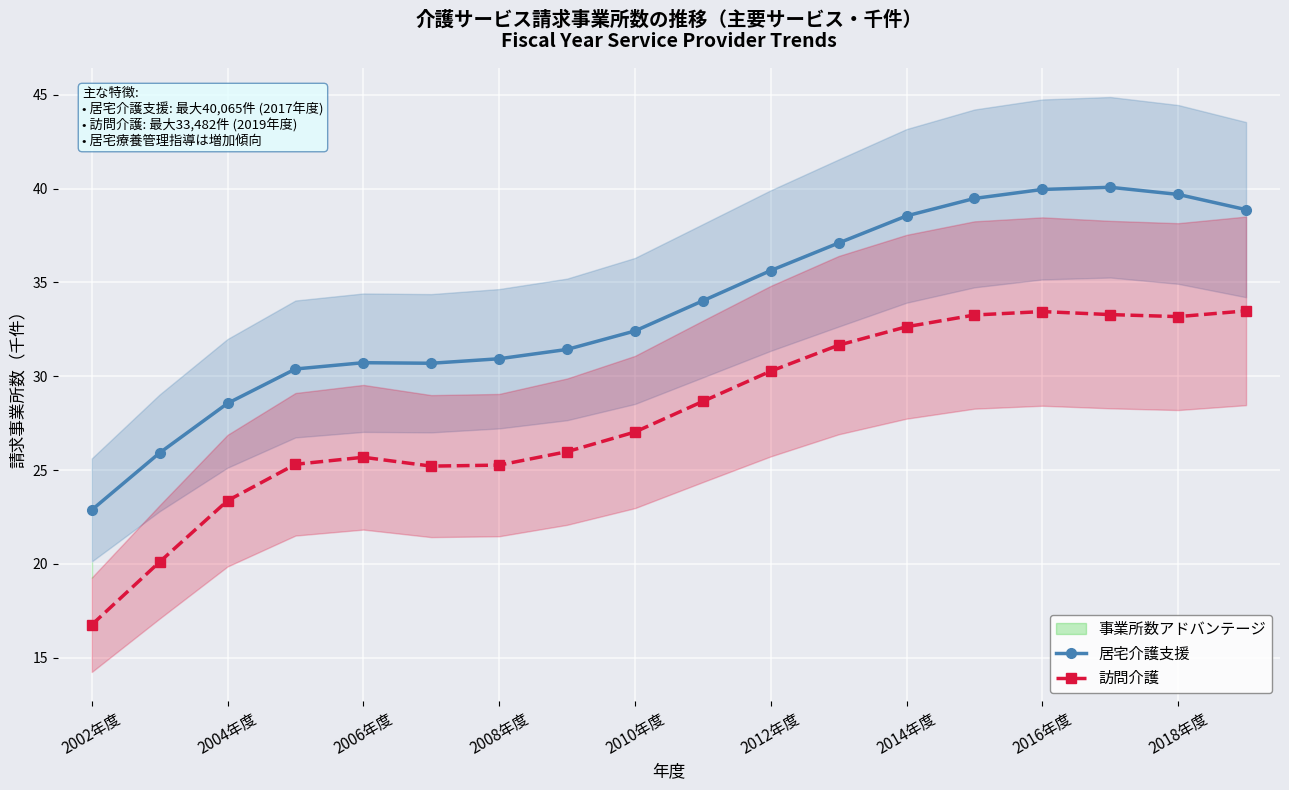

True or false: 居宅介護支援 has a value of 64.7 at 2014年度.

False